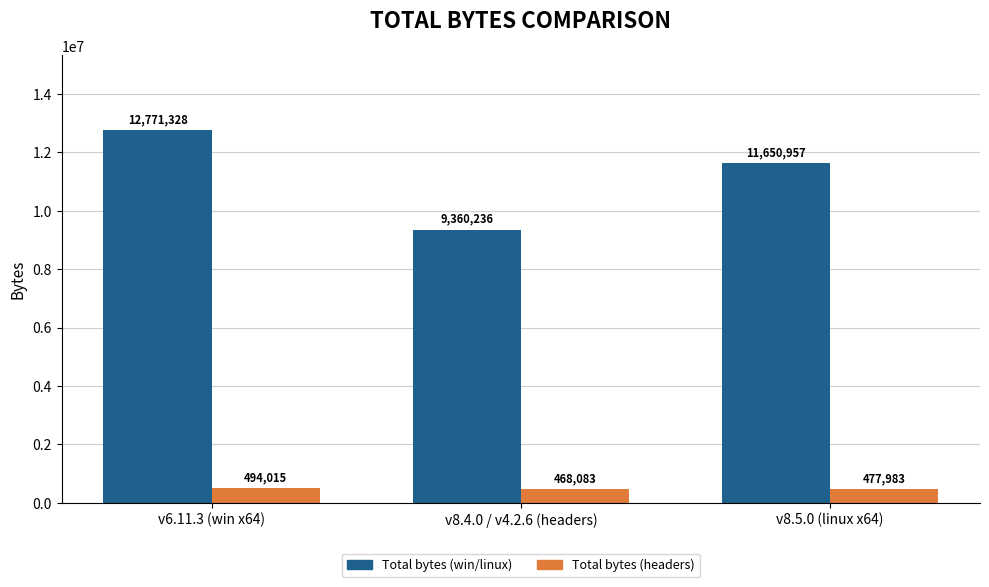

What is the label of the 3rd bar from the left?

v8.5.0 (linux x64)